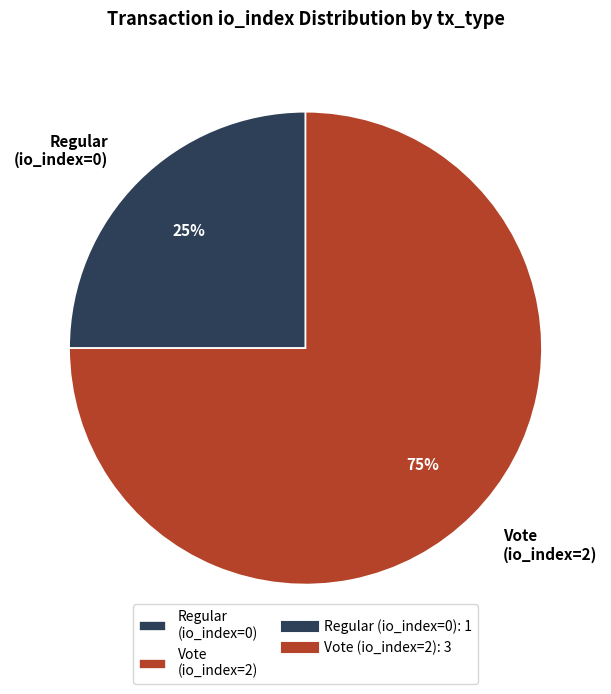

Which slice represents more than half of the pie?

Vote (io_index=2)